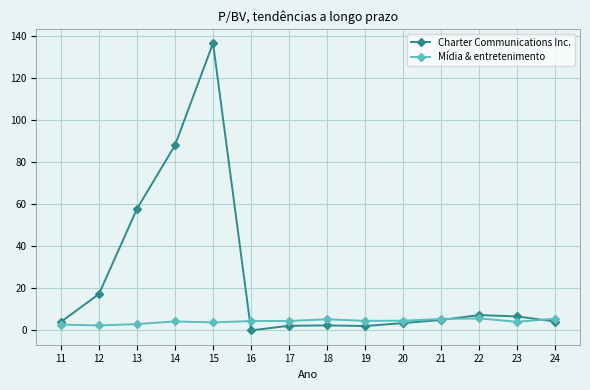

Does the chart have visible grid lines?

Yes